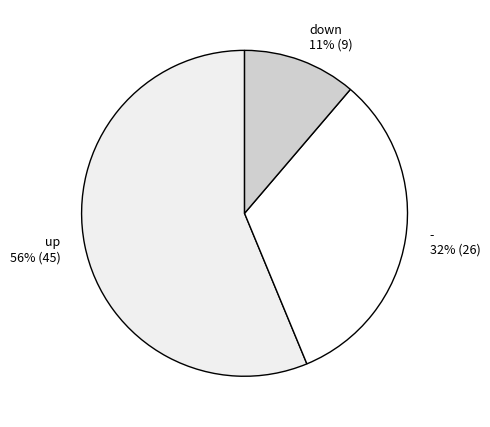

Is the sum of down and - greater than half?

No